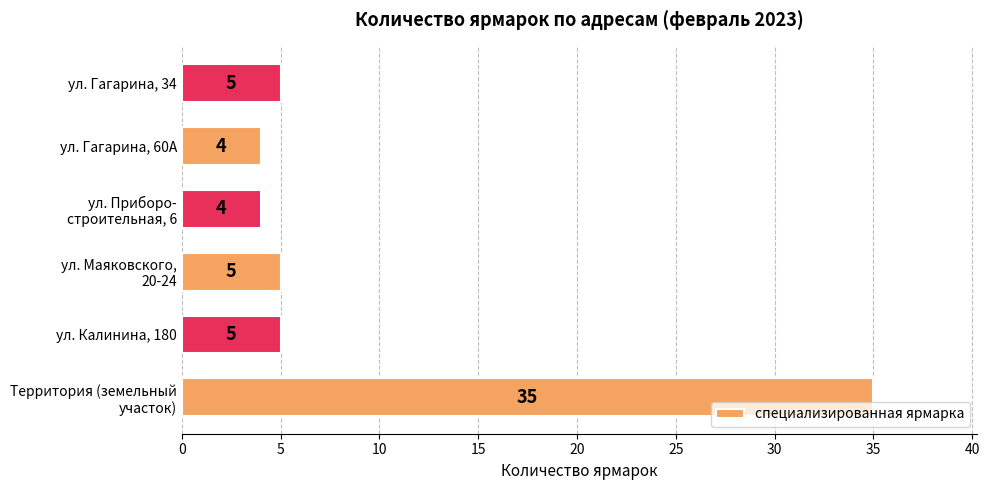

What is the sum of all values?

58